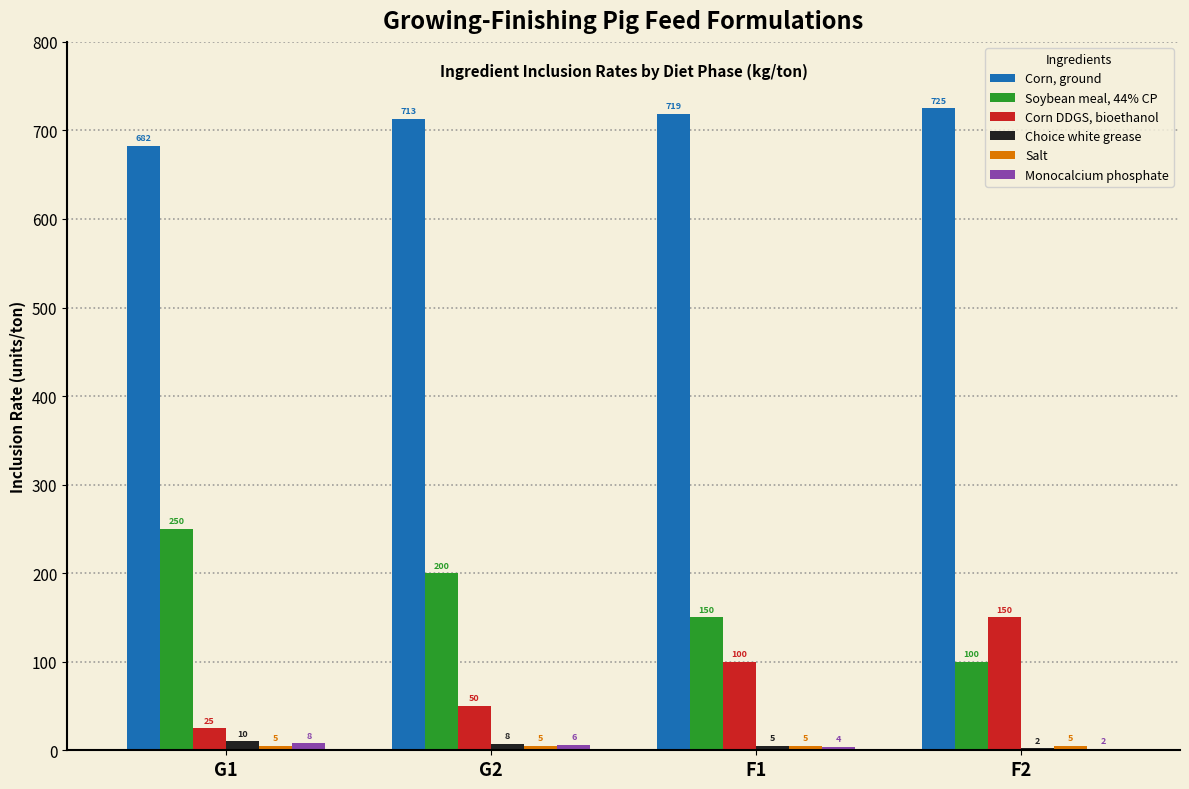

Where does the Monocalcium phosphate series first go above 6?

G1